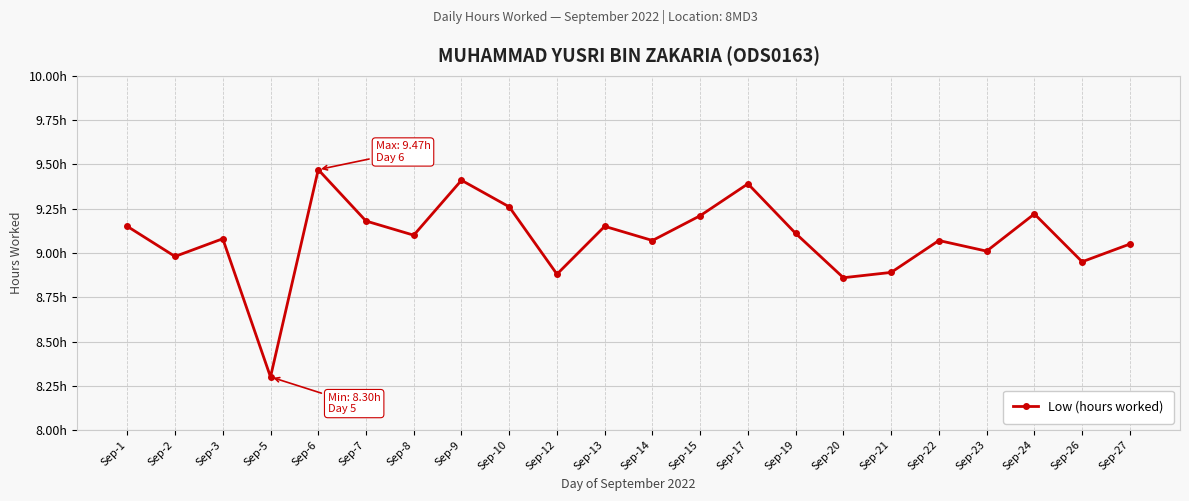

What is the average value?

9.1